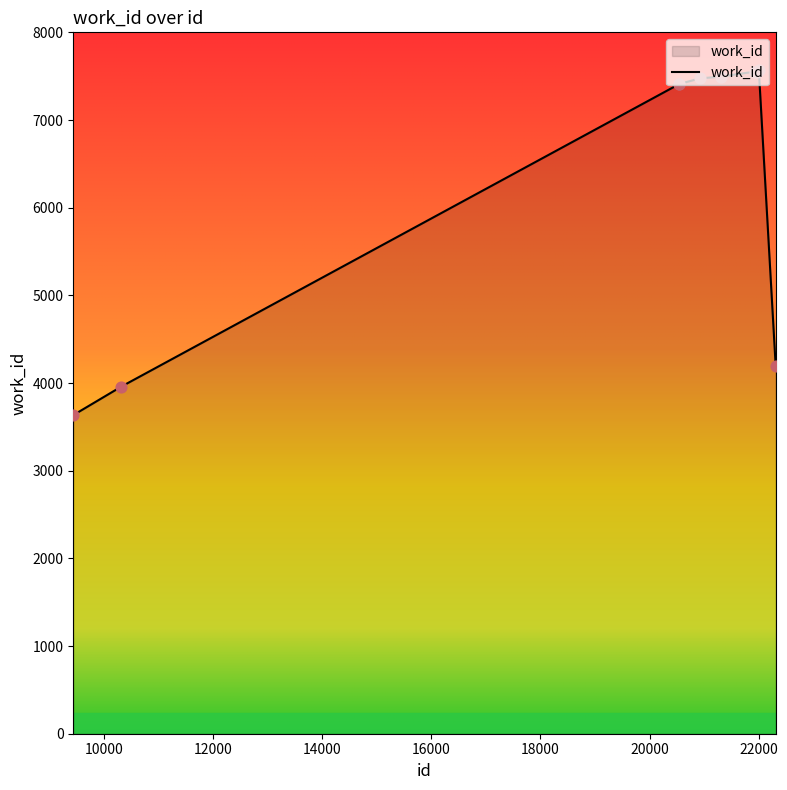

What is the minimum value shown in the chart?

3634